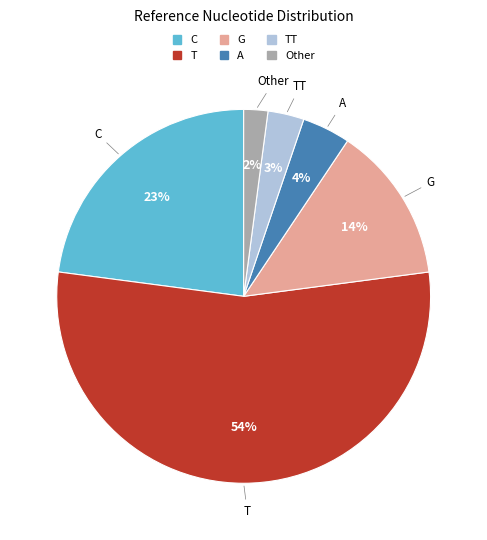

Between G and C, which is larger?

C